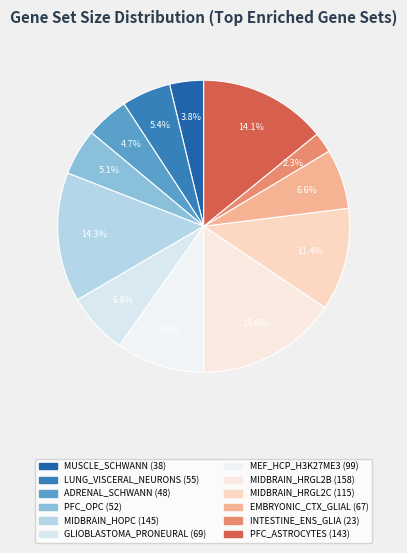

True or false: MUSCLE_SCHWANN accounts for 1% of the total.

False